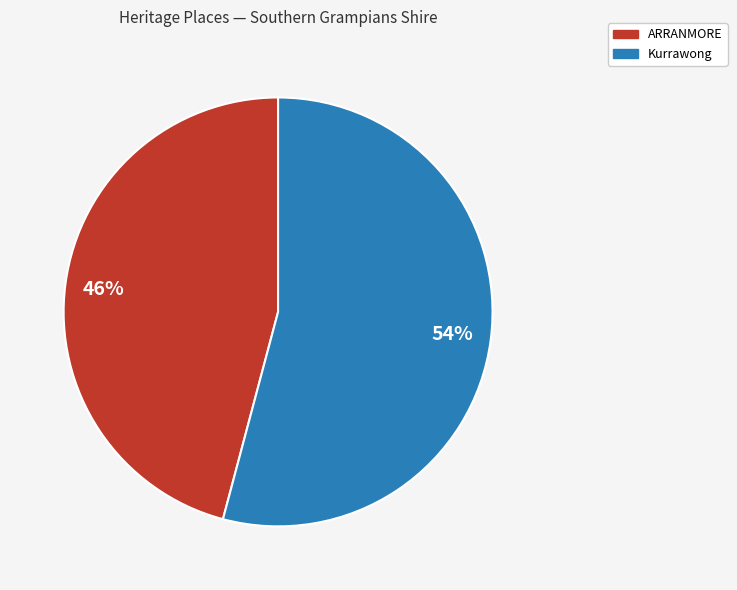

The ARRANMORE slice represents 46% of the pie. True or false?

True